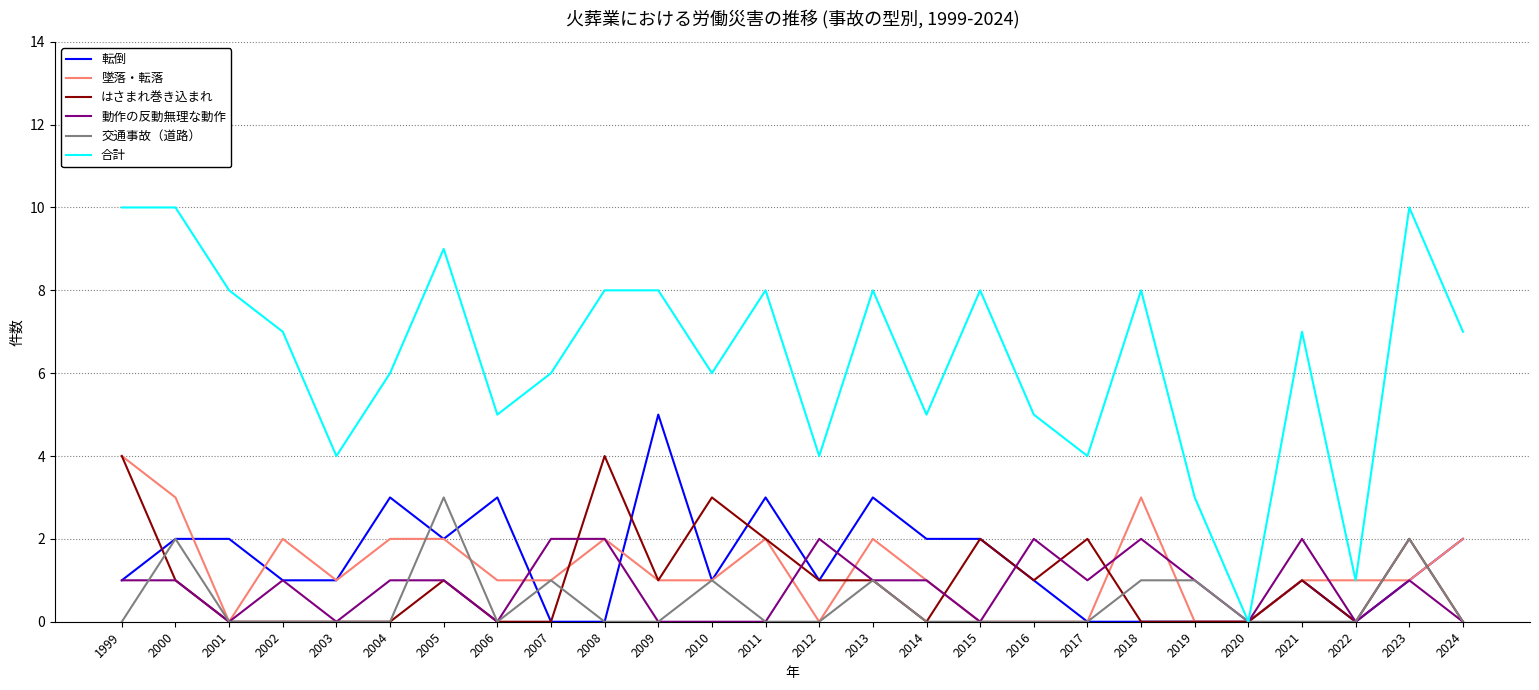

Where does the 合計 series first go above 7?

1999